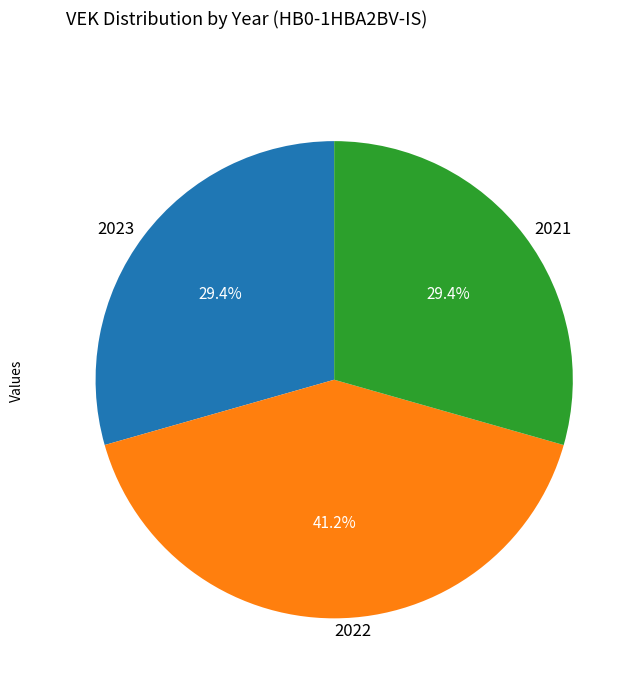

How much of the chart is everything except 2022?

58.8%